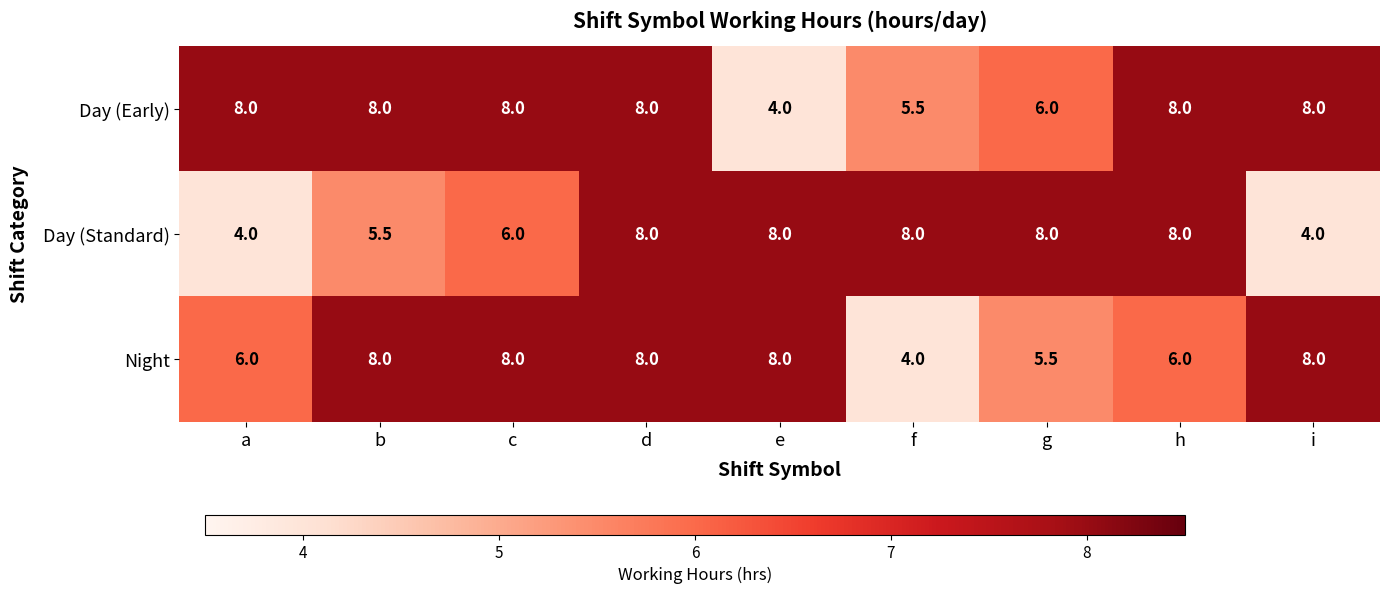

Which series changed the most between d and f?

Night